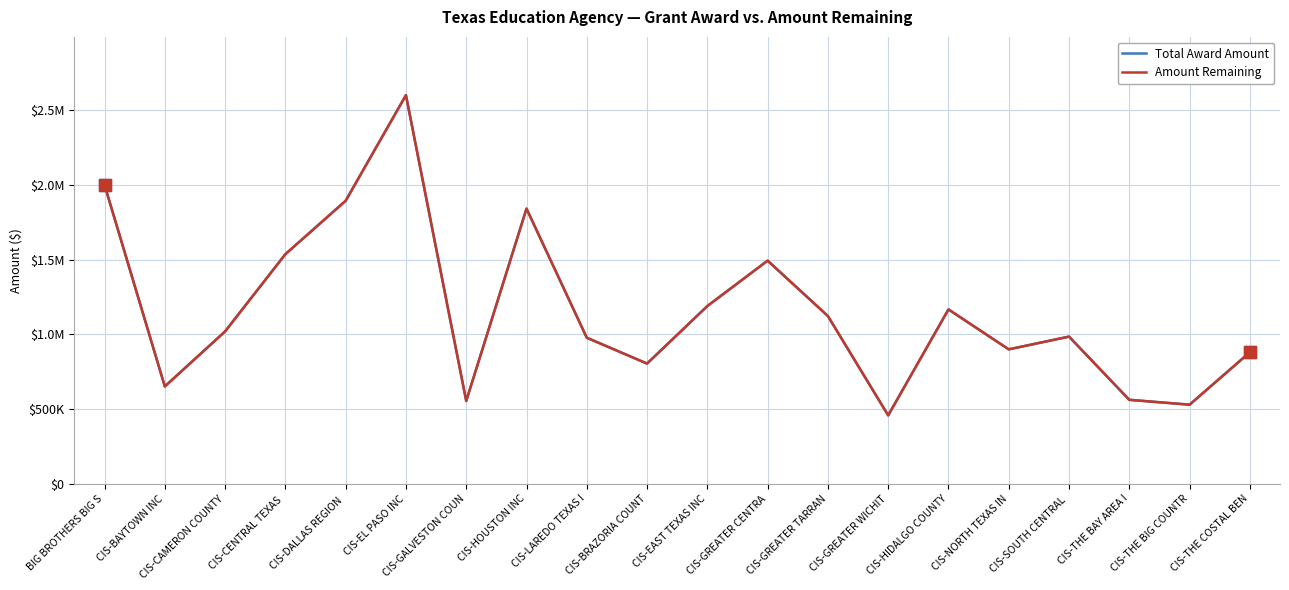

Reading left to right, extract all data points from this chart.

Total Award Amount: BIG BROTHERS BIG S=2000000	CIS-BAYTOWN INC=651317	CIS-CAMERON COUNTY=1019633	CIS-CENTRAL TEXAS =1536604	CIS-DALLAS REGION =1894076	CIS-EL PASO INC=2600913	CIS-GALVESTON COUN=554184	CIS-HOUSTON INC=1841524	CIS-LAREDO TEXAS I=977434	CIS-BRAZORIA COUNT=804291	CIS-EAST TEXAS INC=1189447	CIS-GREATER CENTRA=1493231	CIS-GREATER TARRAN=1122576	CIS-GREATER WICHIT=457622	CIS-HIDALGO COUNTY=1166877	CIS-NORTH TEXAS IN=899571	CIS-SOUTH CENTRAL =984796	CIS-THE BAY AREA I=561700	CIS-THE BIG COUNTR=529236	CIS-THE COSTAL BEN=880261
Amount Remaining: BIG BROTHERS BIG S=2000000	CIS-BAYTOWN INC=651317	CIS-CAMERON COUNTY=1019633	CIS-CENTRAL TEXAS =1536604	CIS-DALLAS REGION =1894076	CIS-EL PASO INC=2600913	CIS-GALVESTON COUN=554184	CIS-HOUSTON INC=1841524	CIS-LAREDO TEXAS I=977434	CIS-BRAZORIA COUNT=804291	CIS-EAST TEXAS INC=1189447	CIS-GREATER CENTRA=1493231	CIS-GREATER TARRAN=1122576	CIS-GREATER WICHIT=457622	CIS-HIDALGO COUNTY=1166877	CIS-NORTH TEXAS IN=899571	CIS-SOUTH CENTRAL =984796	CIS-THE BAY AREA I=561700	CIS-THE BIG COUNTR=529236	CIS-THE COSTAL BEN=880261